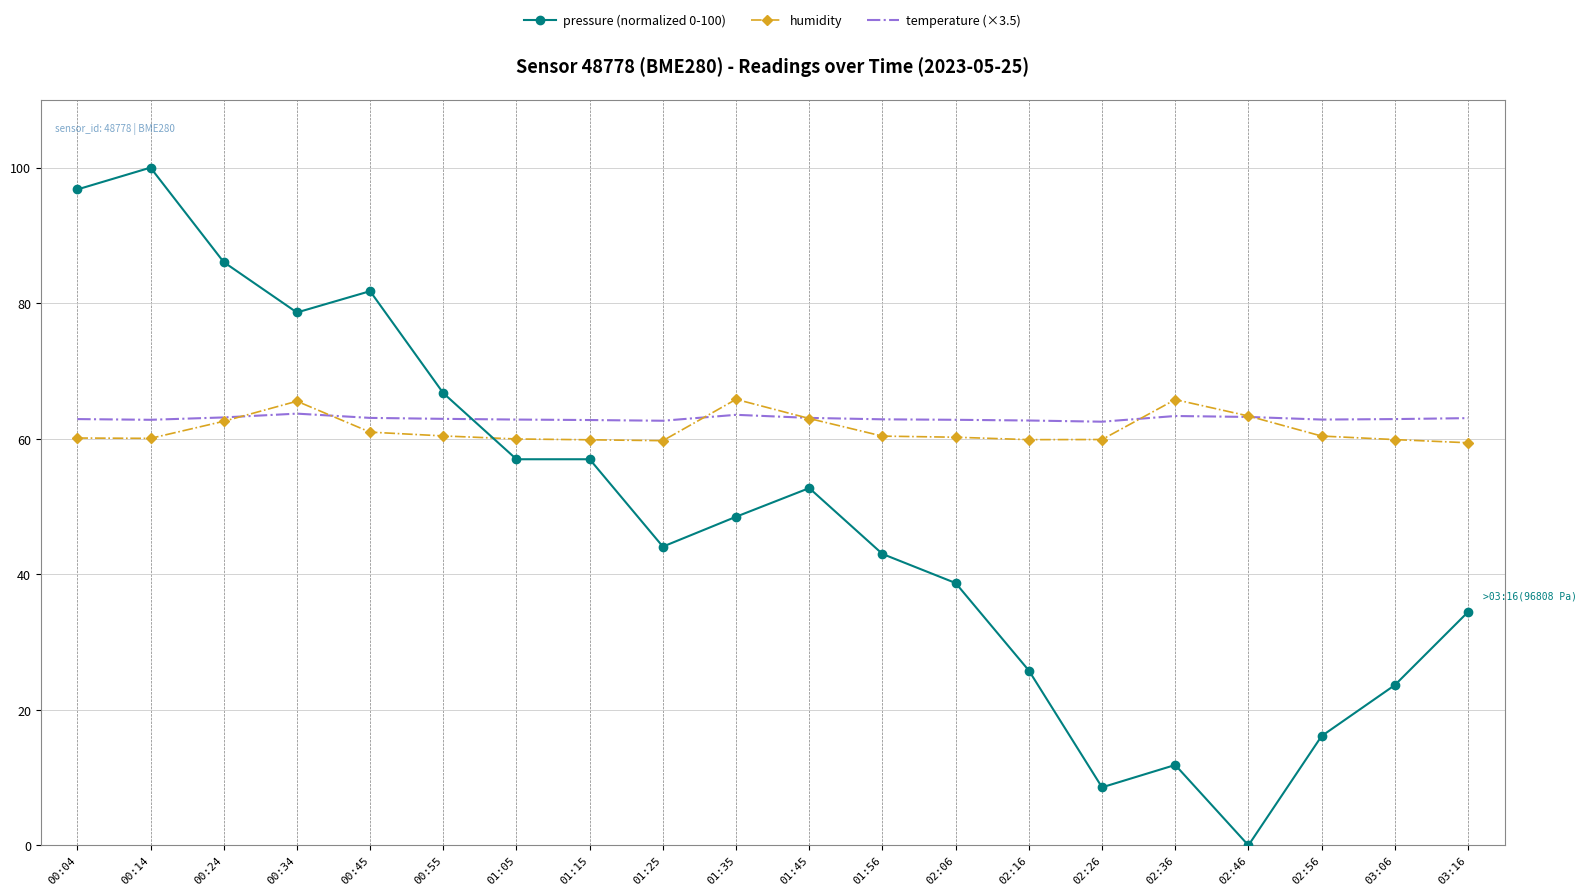

At which category does the chart reach its minimum across all series?

02:46